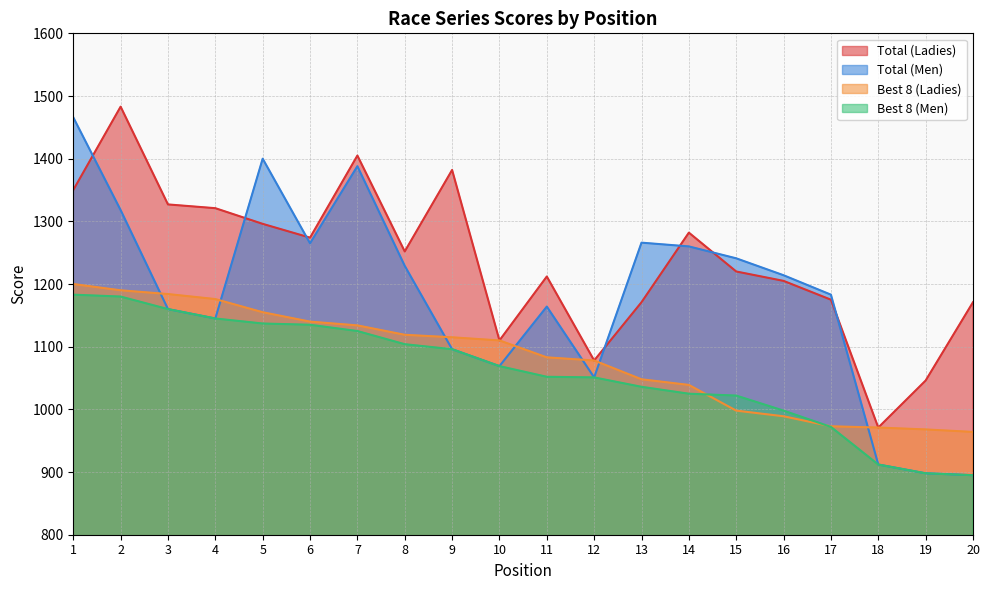

Between 2 and 7, which series saw the biggest shift?

Total (Ladies)